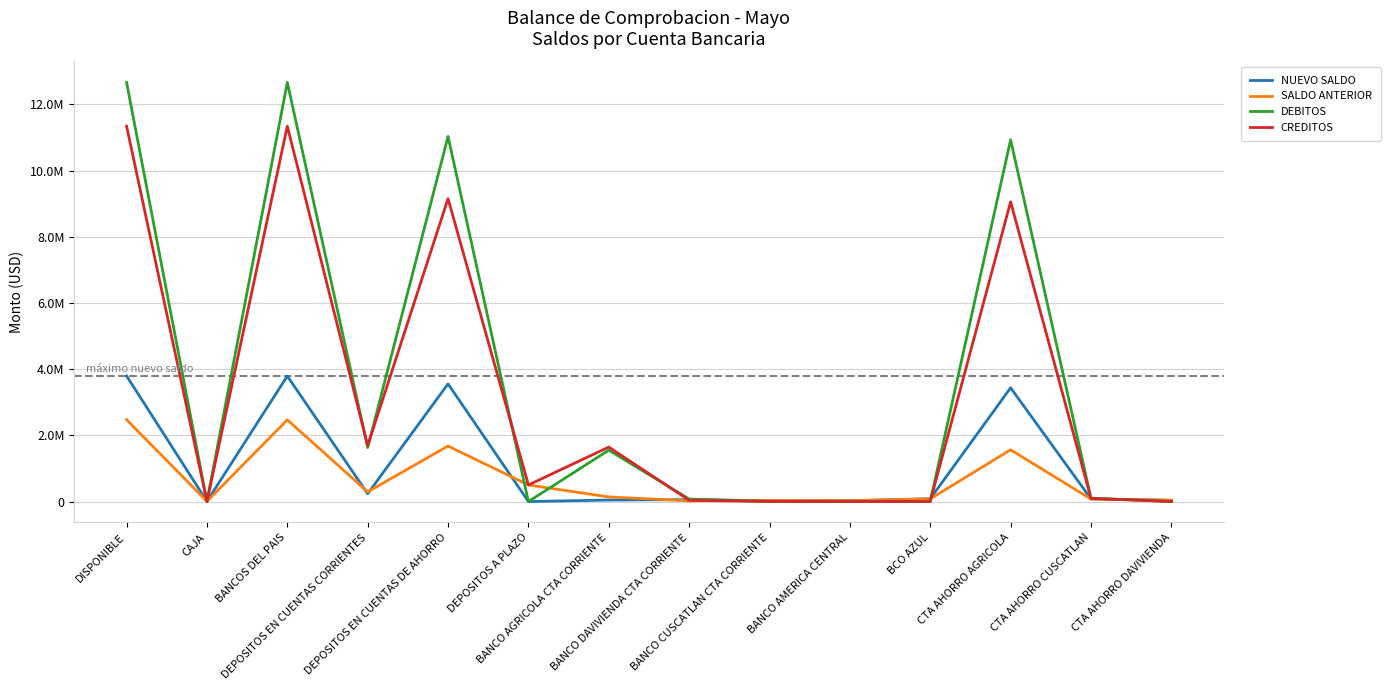

What is the difference between the maximum and minimum values in the NUEVO SALDO series?

3795554.0